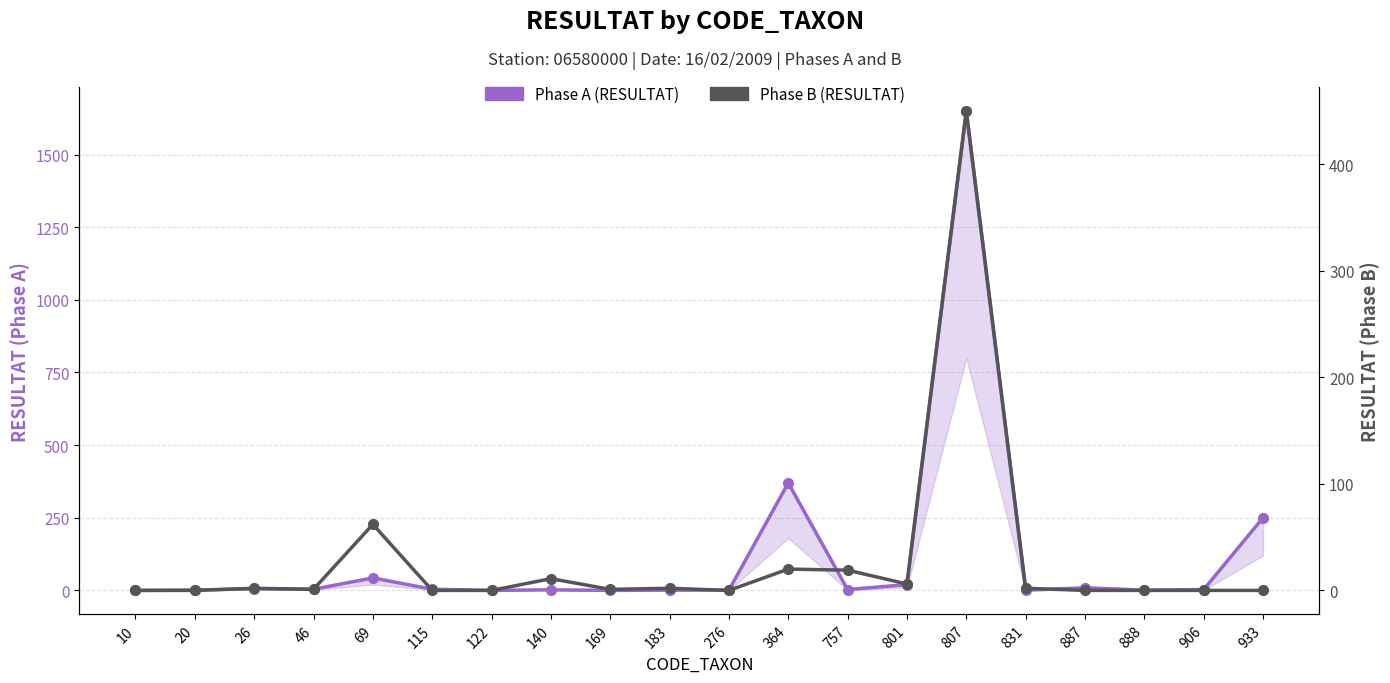

Where is the first local minimum for Phase B (RESULTAT)?

46